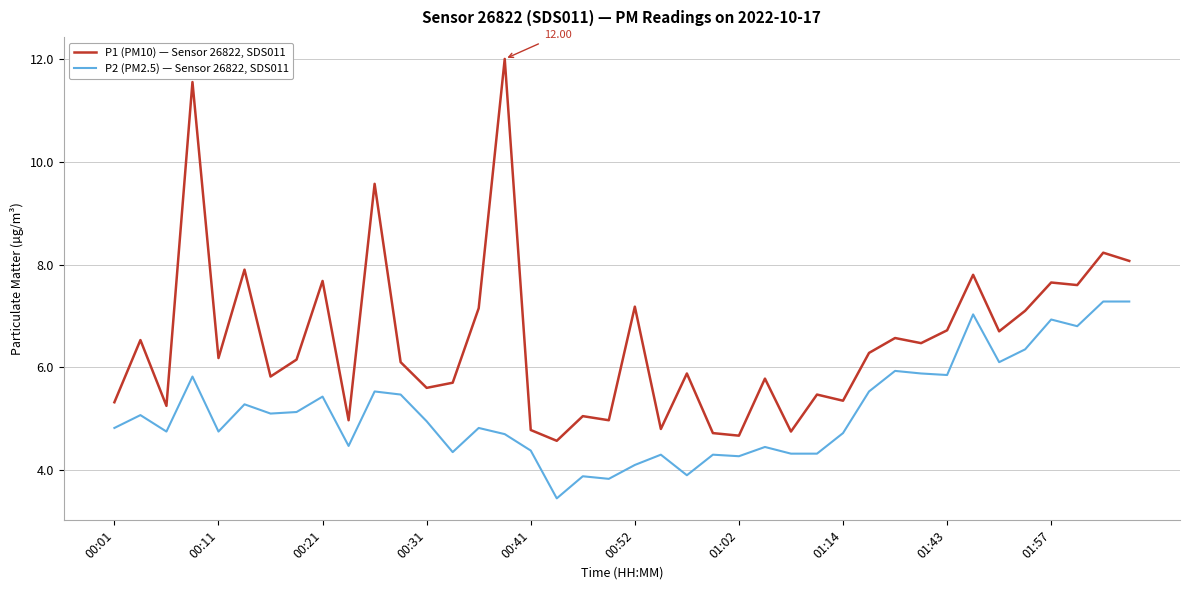

Rank the series by their maximum value, from highest to lowest.

P1 (PM10) — Sensor 26822, SDS011, P2 (PM2.5) — Sensor 26822, SDS011